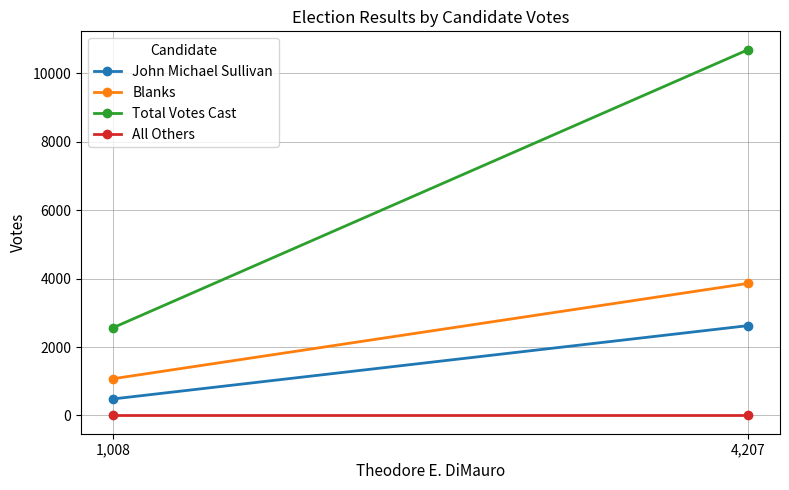

How many lines are shown in the chart?

4